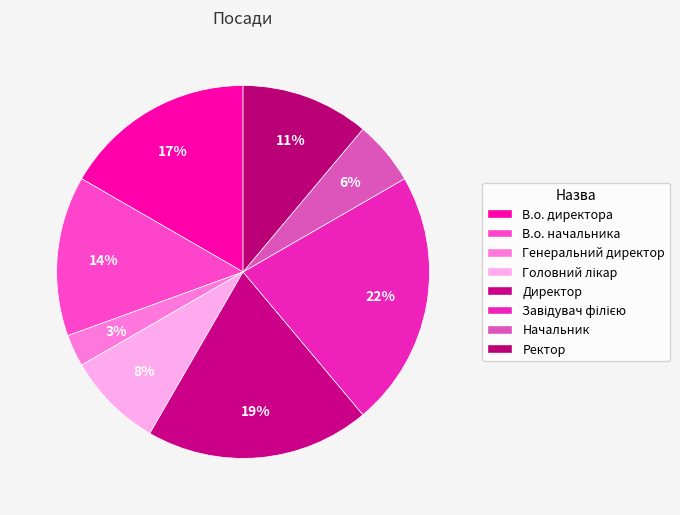

The Начальник slice represents 1% of the pie. True or false?

False